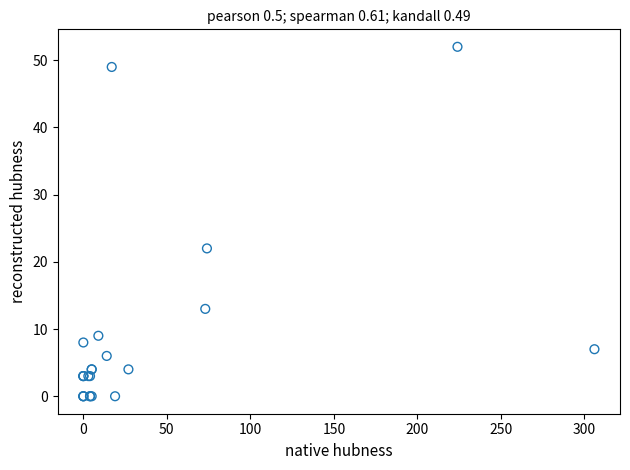

What Y value in the scatter plot is closest to 26?

22